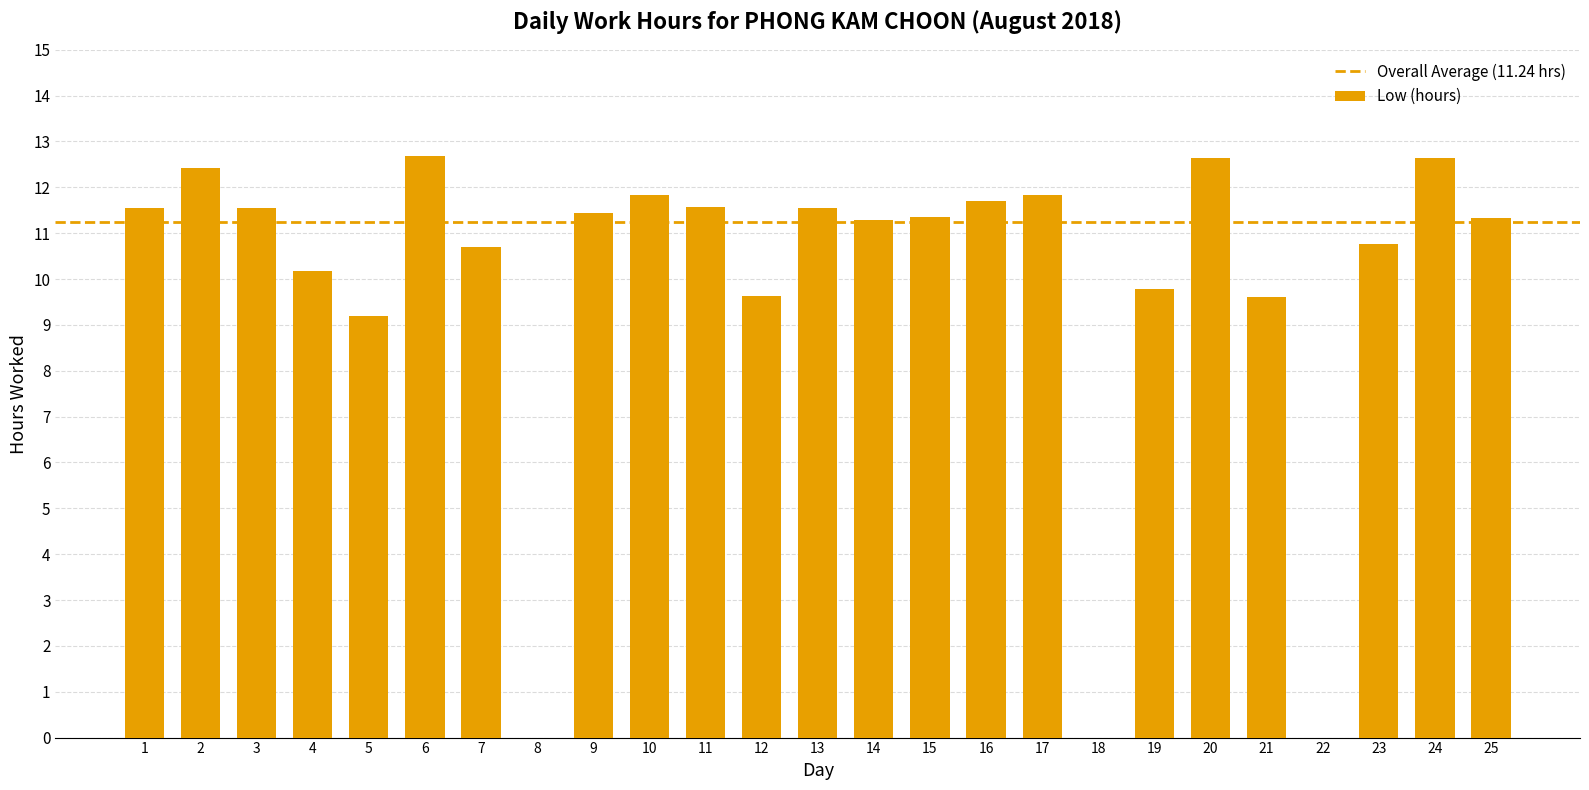

What is the maximum value shown in the chart?

12.7